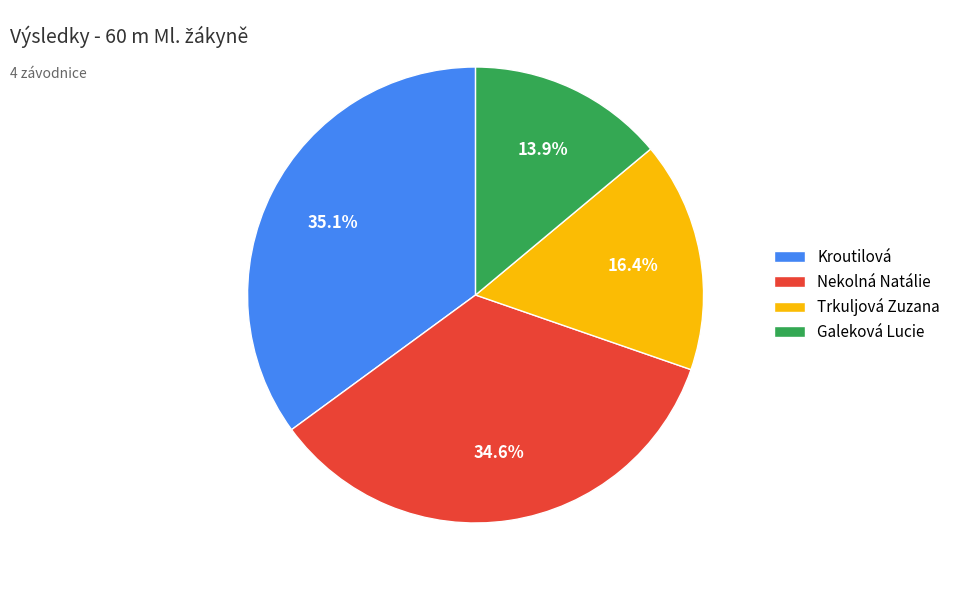

True or false: Galeková Lucie accounts for 3% of the total.

False